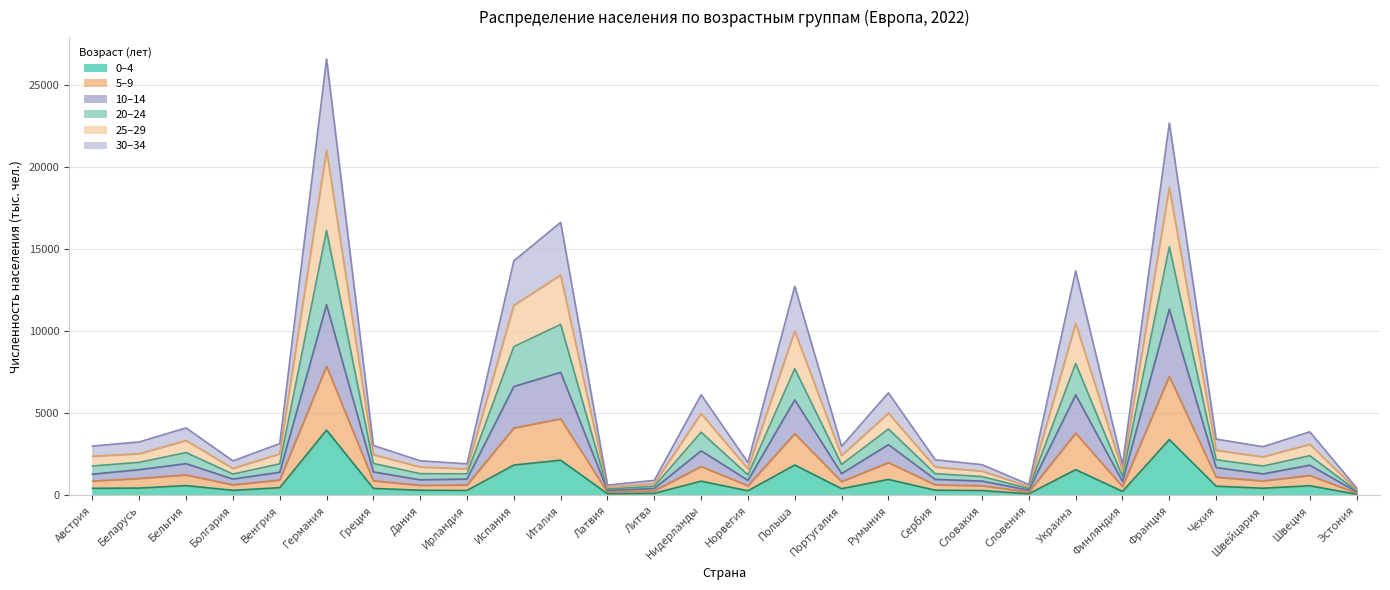

In 10–14, how many points are higher than both neighbors (excluding endpoints)?

9